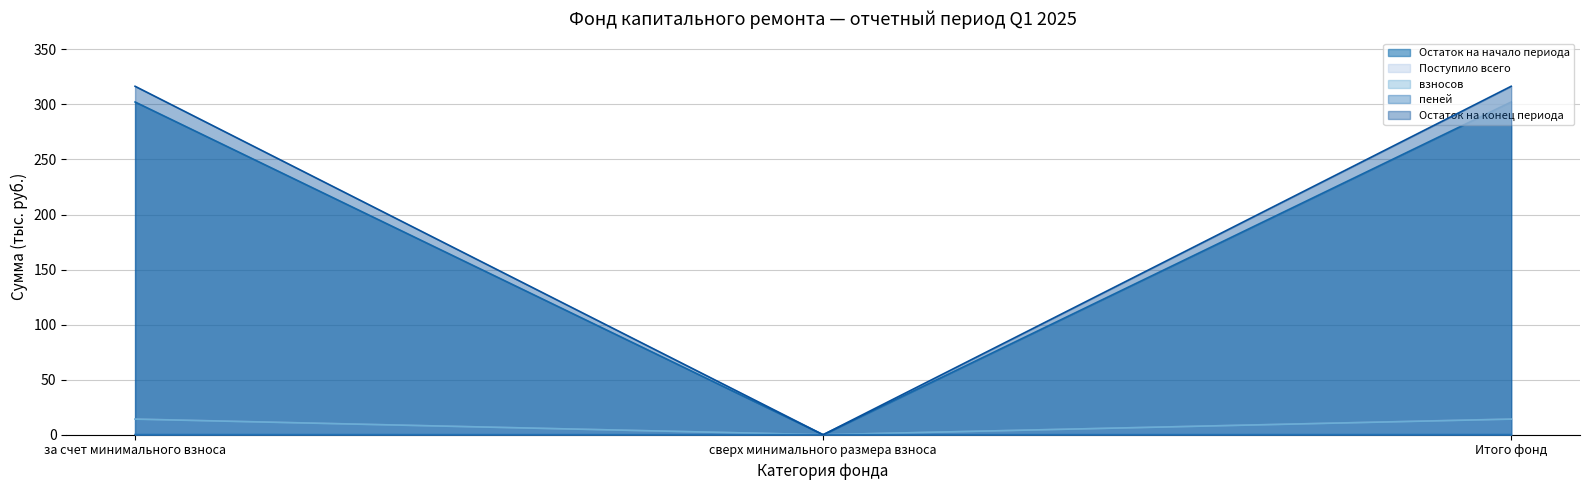

What is the value of the Поступило всего point at the 3rd from the left?

302.2